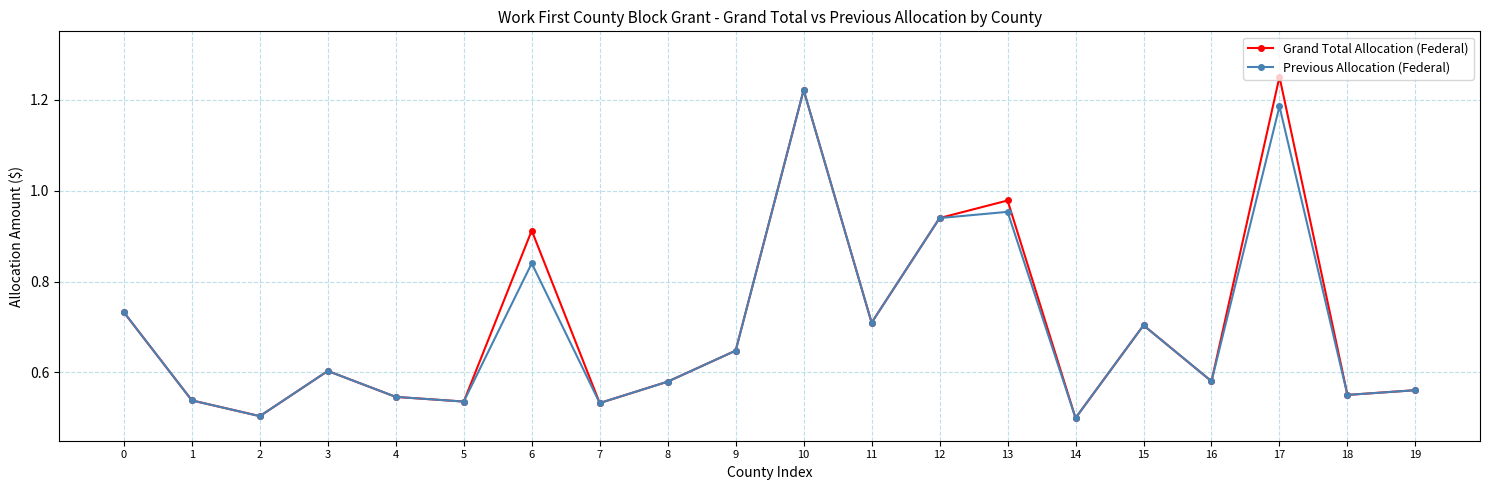

What are all the series names shown in the legend?

Grand Total Allocation (Federal), Previous Allocation (Federal)